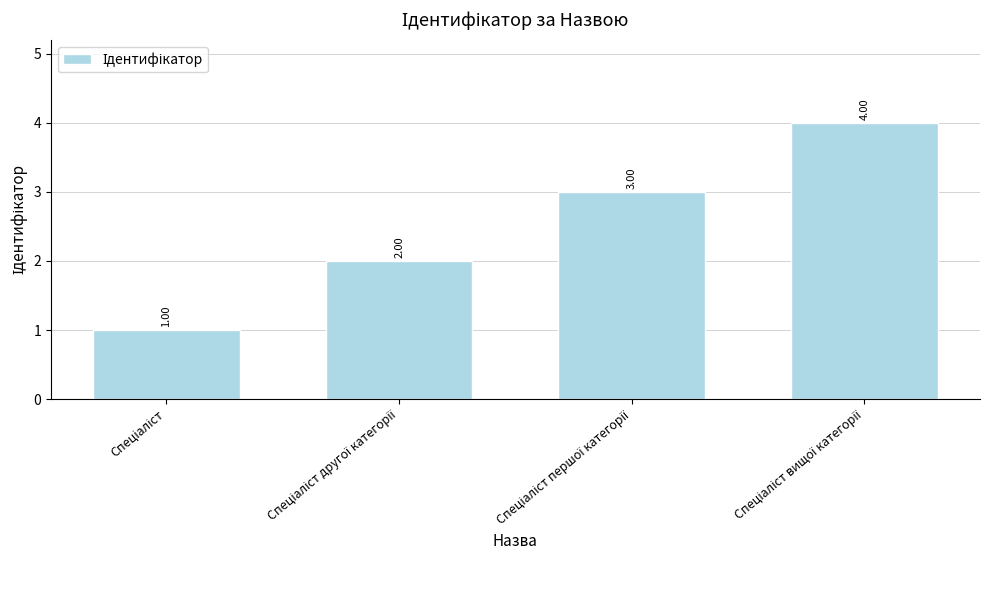

What is the difference between the second highest and second lowest values?

1